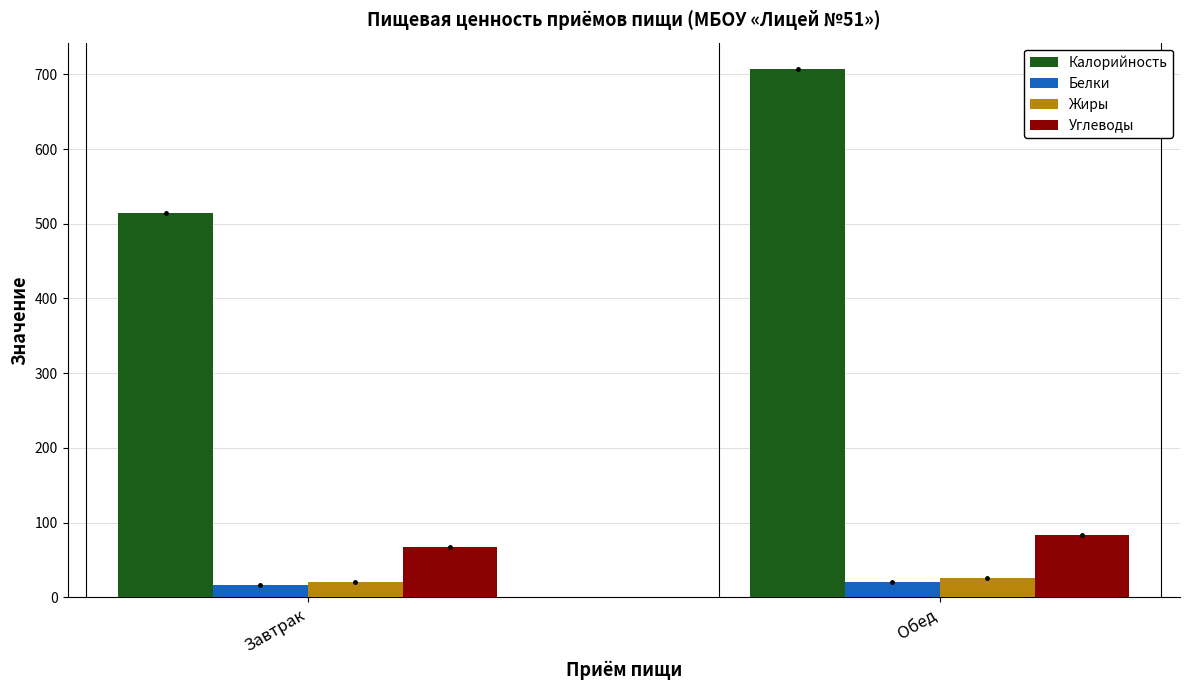

Rank the categories by Калорийность value from lowest to highest.

Завтрак, Обед